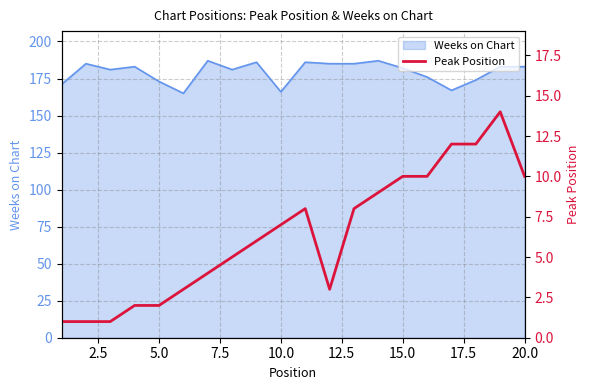

What is the maximum value for Weeks on Chart?

187